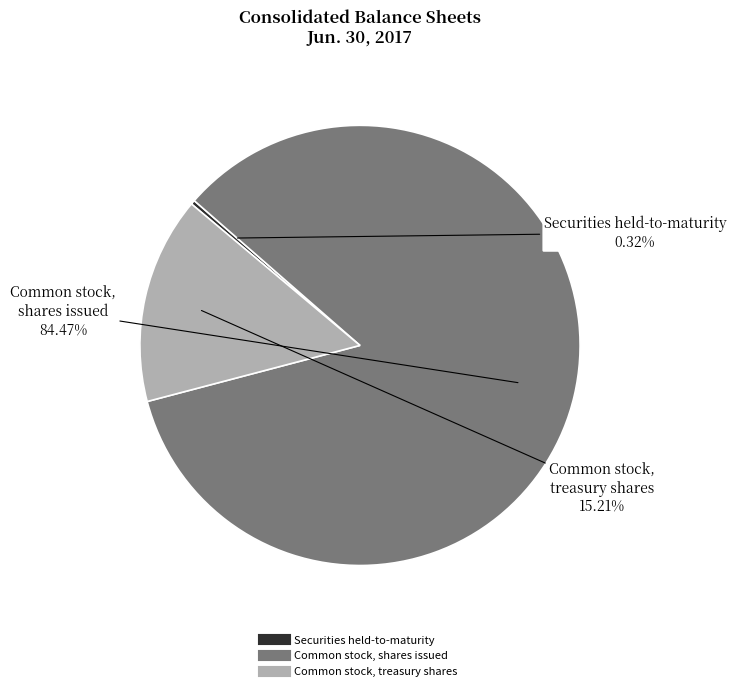

Is it true that Common stock, treasury shares is 15% of the pie?

True